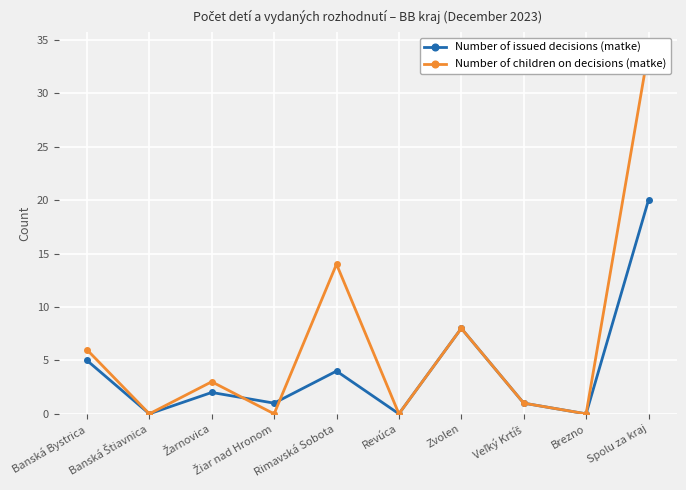

At which label does Number of children on decisions (matke) reach its minimum?

Banská Štiavnica